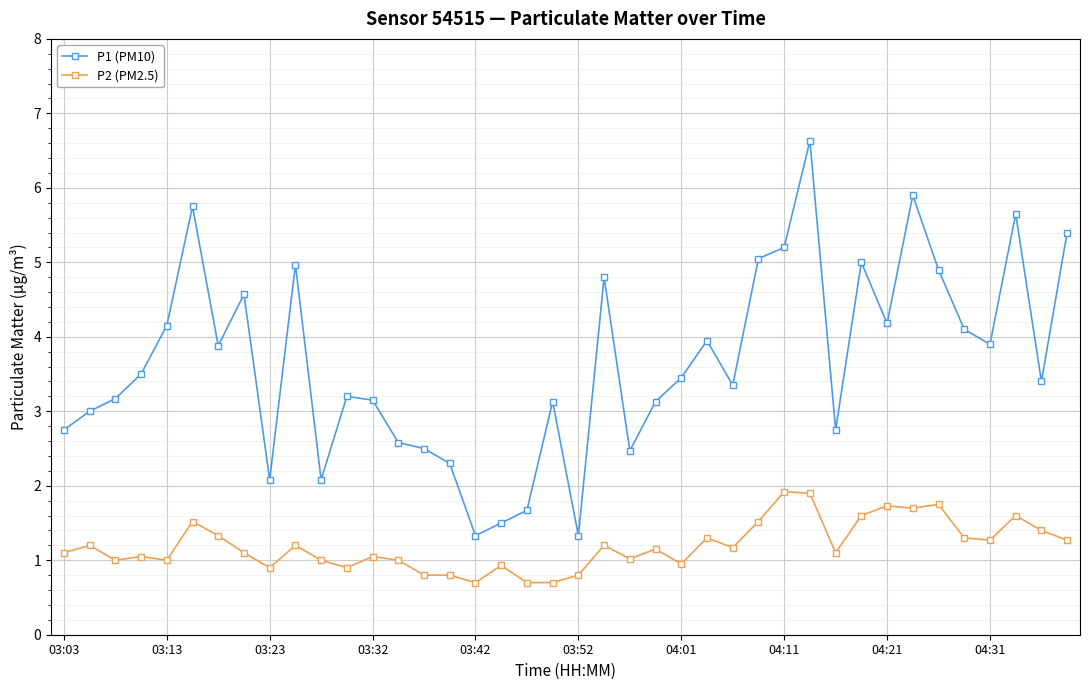

How many interior local peaks does the P1 (PM10) series have?

11